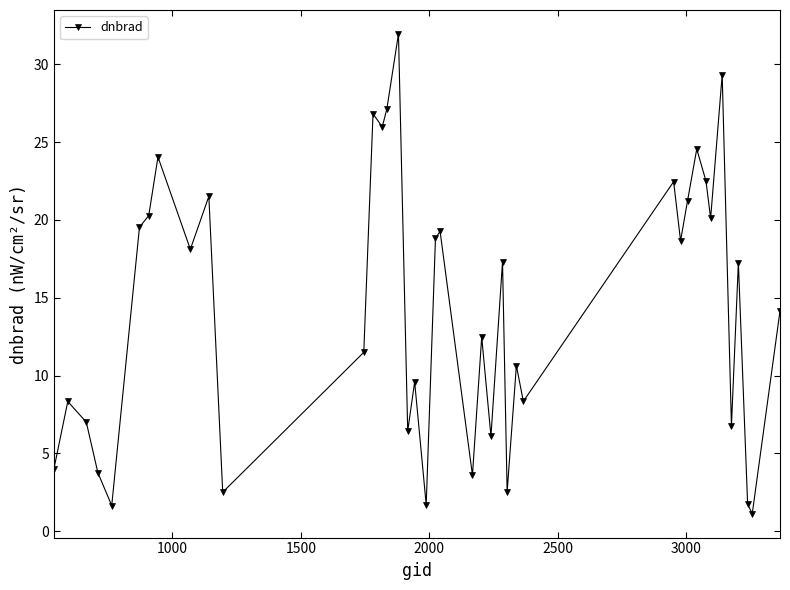

How many points are higher than both their immediate neighbors (excluding endpoints)?

14